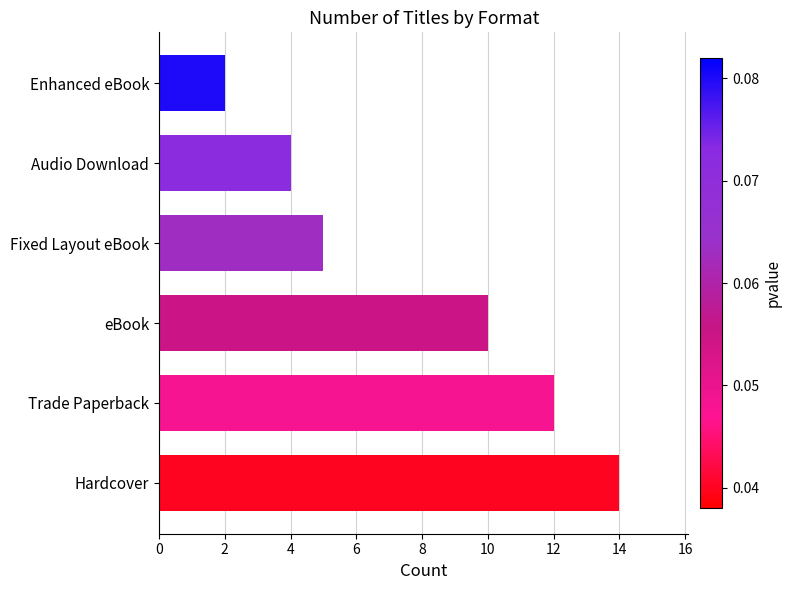

Does the chart contain any negative values?

No